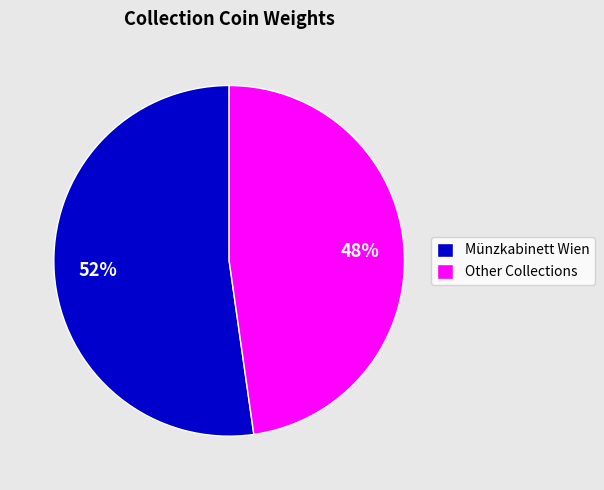

Approximately how many times larger is the value at Other Collections compared to Münzkabinett Wien?

0.9